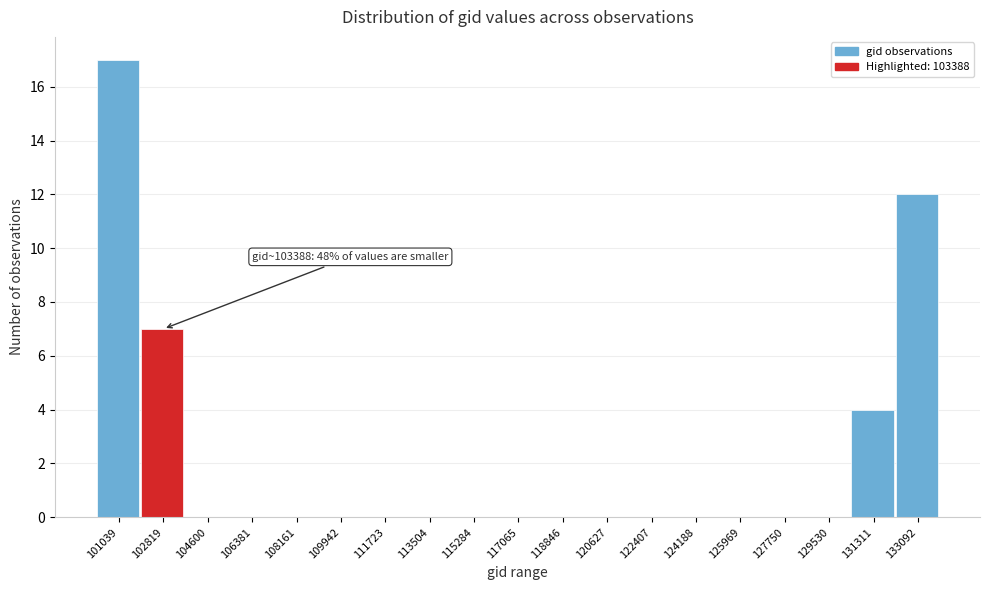

Reading left to right, list all the values displayed in this chart.

101039=17	102819=7	104600=0	106381=0	108161=0	109942=0	111723=0	113504=0	115284=0	117065=0	118846=0	120627=0	122407=0	124188=0	125969=0	127750=0	129530=0	131311=4	133092=12